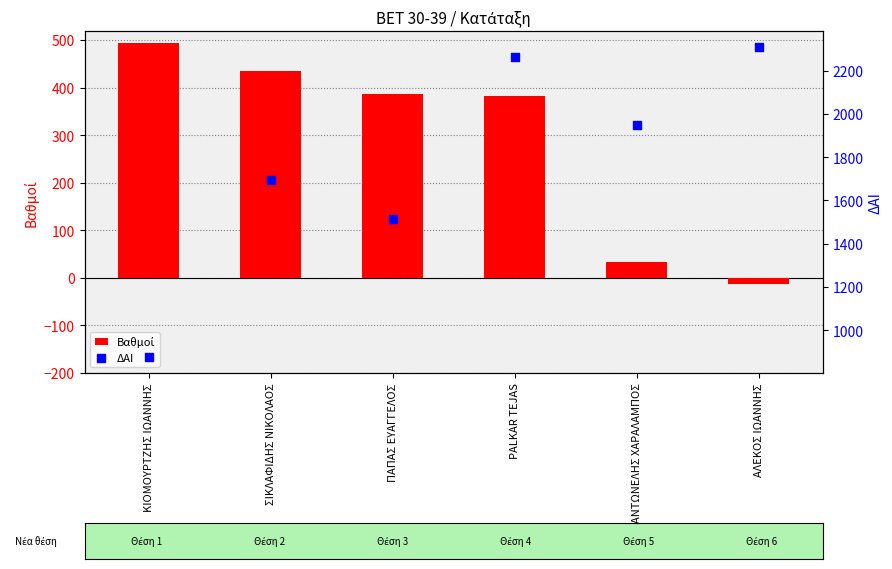

Which series contains the highest Y value?

ΔΑΙ